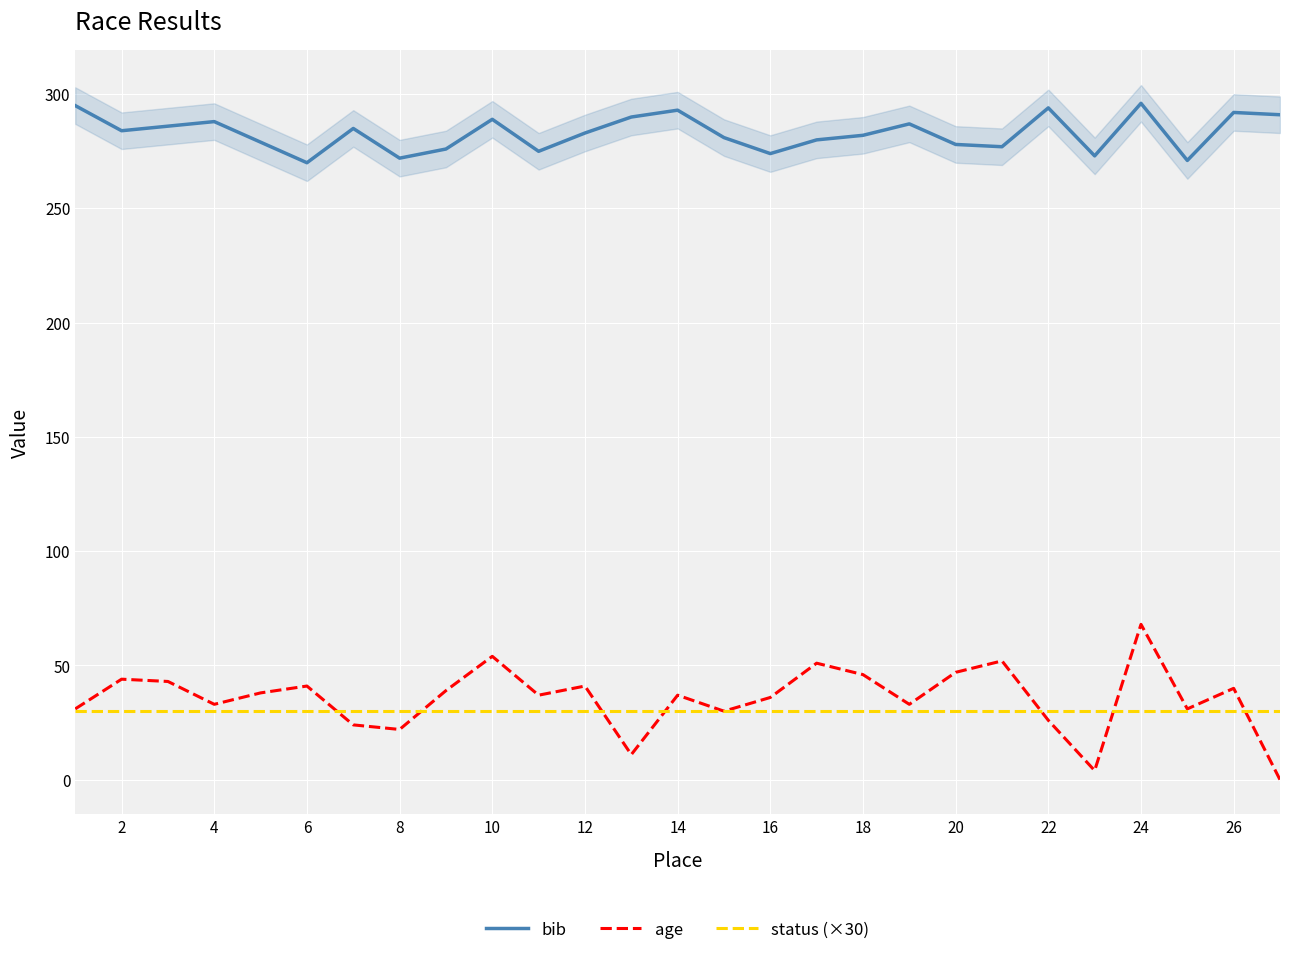

Reading left to right, what are all the values shown in this chart?

bib: 295	284	286	288	279	270	285	272	276	289	275	283	290	293	281	274	280	282	287	278	277	294	273	296	271	292	291
age: 31	44	43	33	38	41	24	22	39	54	37	41	11	37	30	36	51	46	33	47	52	26	4	68	31	40	0
status (×30): 30	30	30	30	30	30	30	30	30	30	30	30	30	30	30	30	30	30	30	30	30	30	30	30	30	30	30